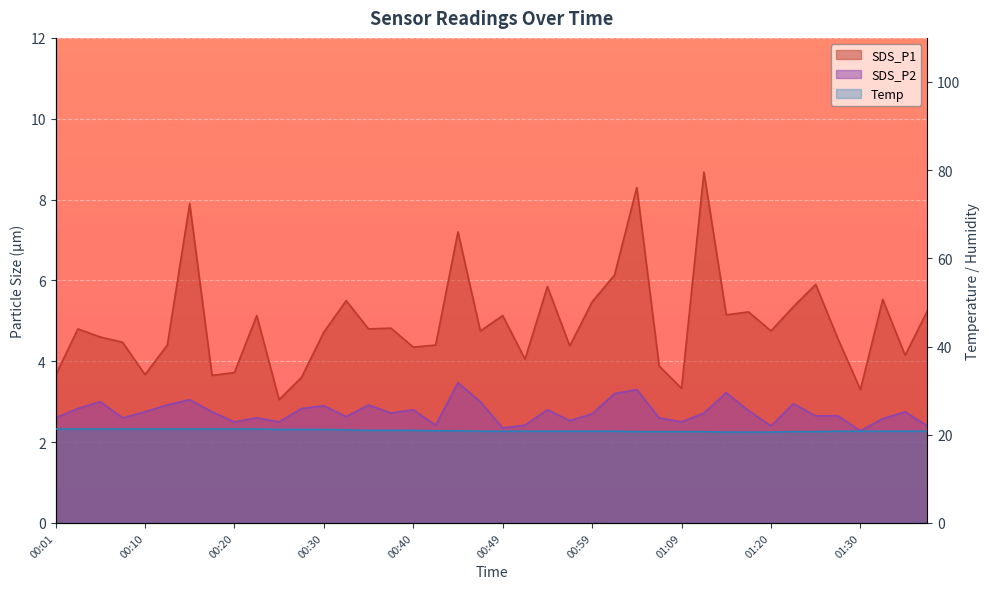

Count the number of categories in the chart.

40